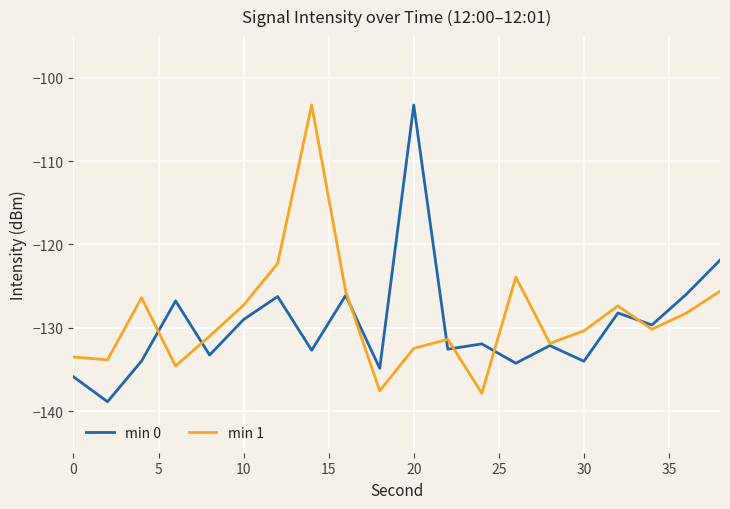

How many lines are shown in the chart?

2